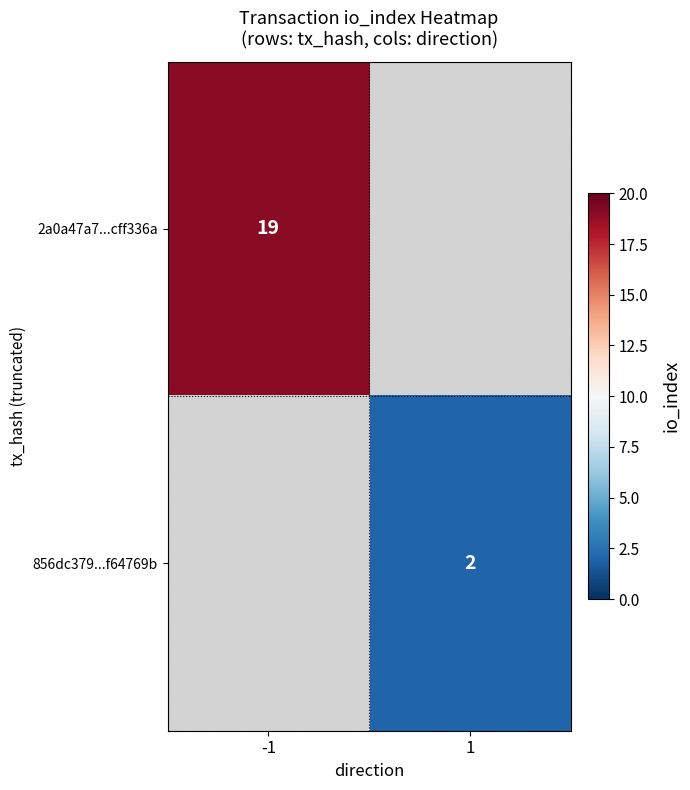

Is it true that 856dc379...f64769b equals 1 at 1?

False